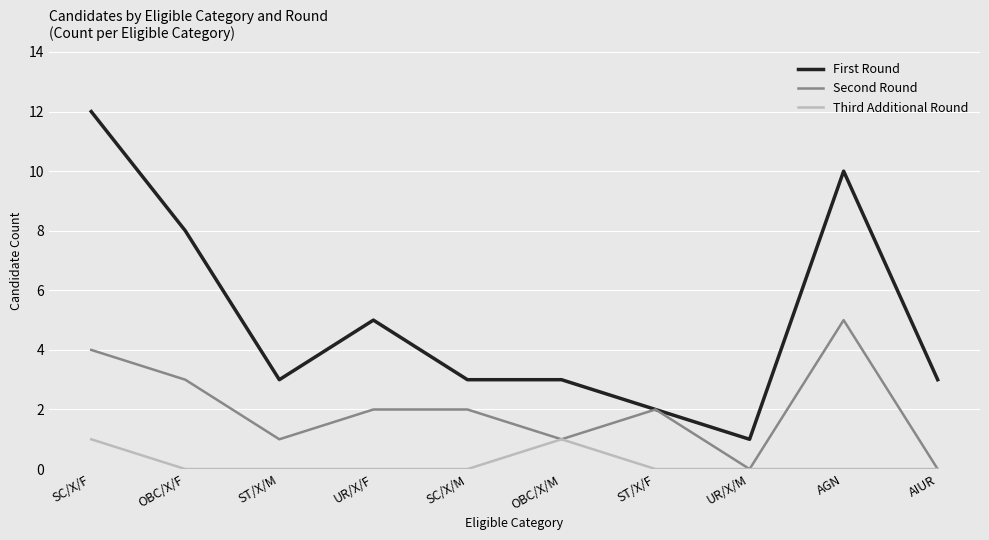

True or false: First Round and Third Additional Round cross at least once.

False